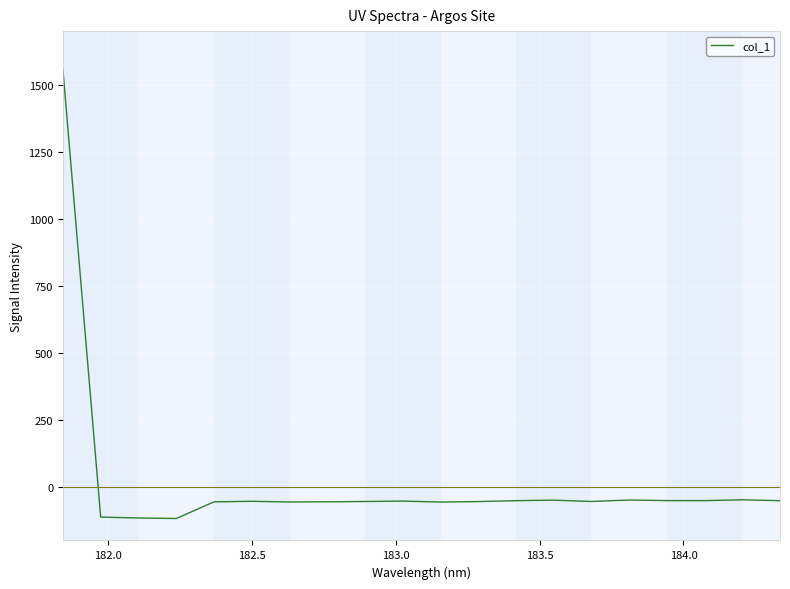

What is the difference between the maximum and minimum values?

1675.5